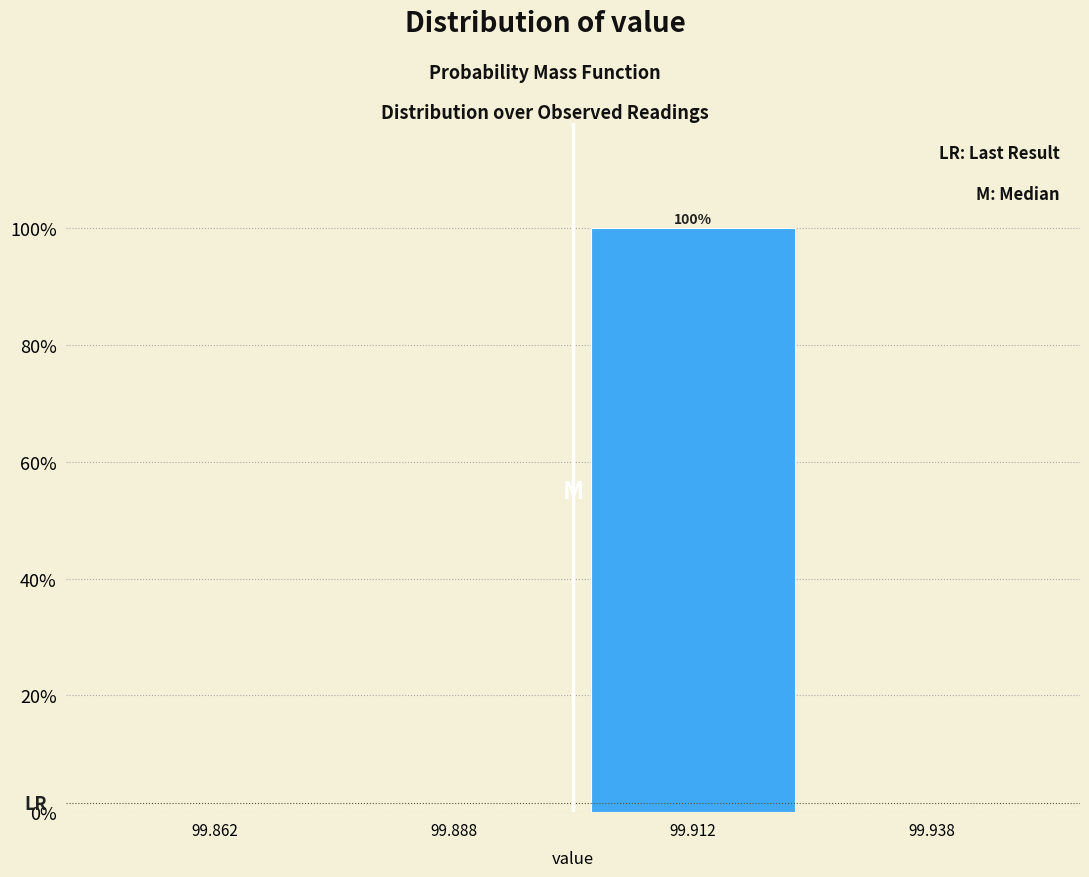

Over which range of the x-axis is the bar tallest?

99.900 to 99.925